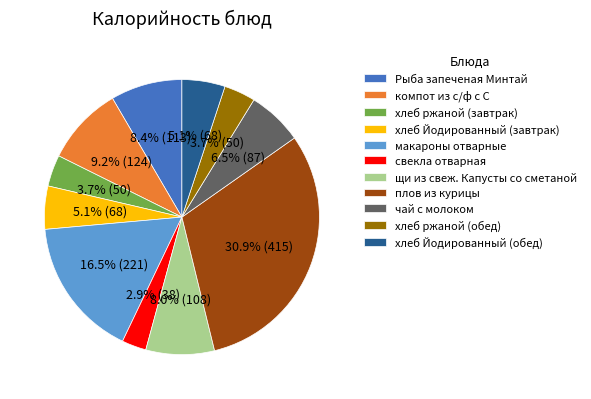

What is the smallest slice in the pie chart?

свекла отварная